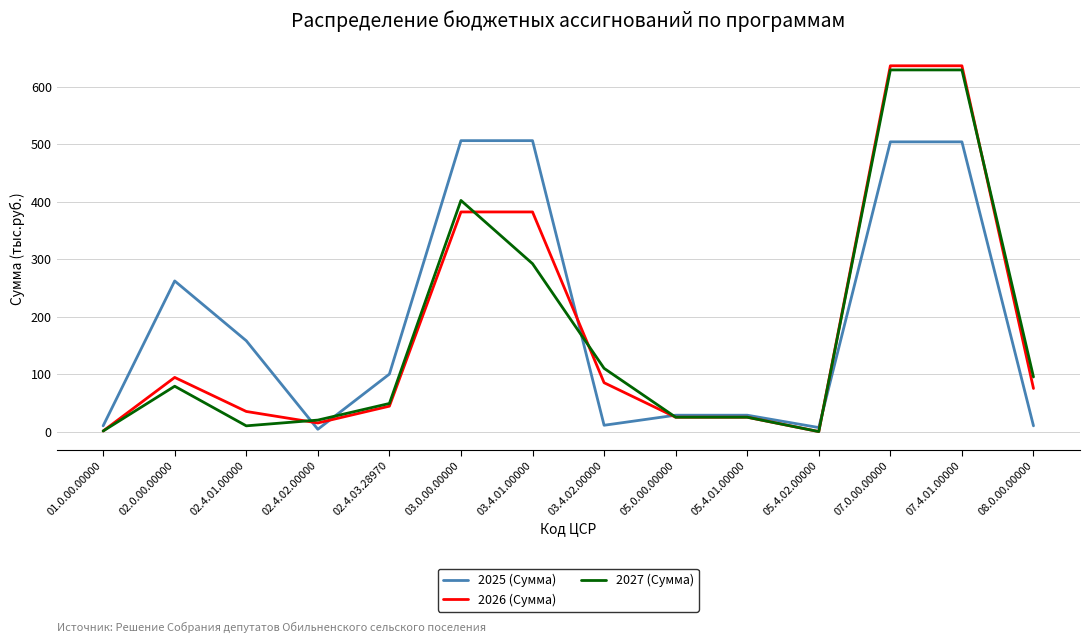

True or false: 2027 (Сумма) has a value of 629.0 at 07.0.00.00000.

True